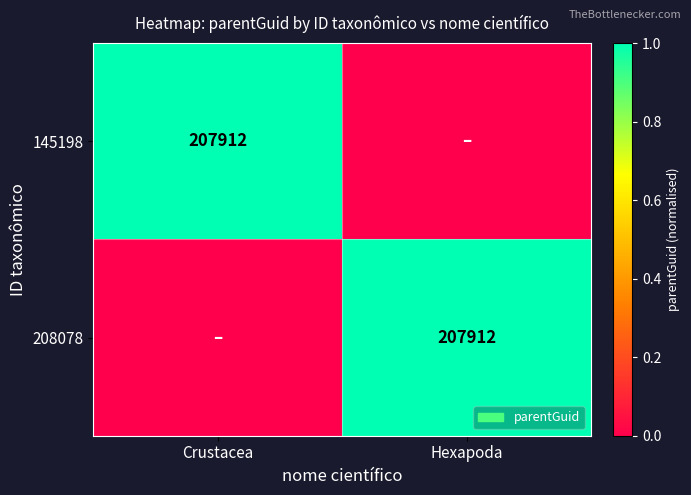

The 145198 series shows 1 at Crustacea. True or false?

False